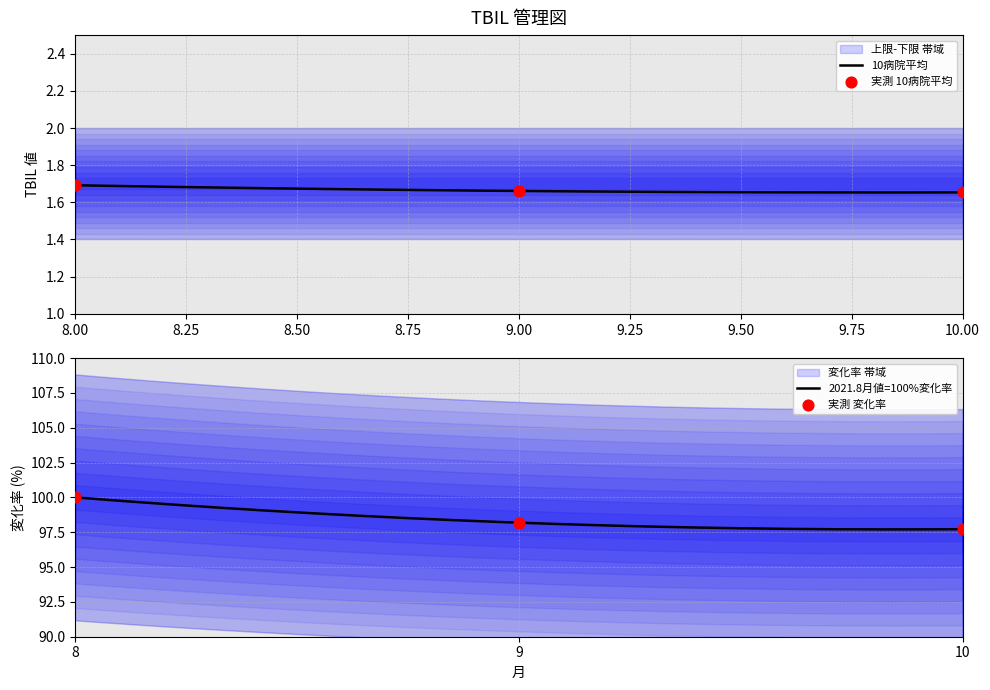

What is the total value across all series at 9?

104.9